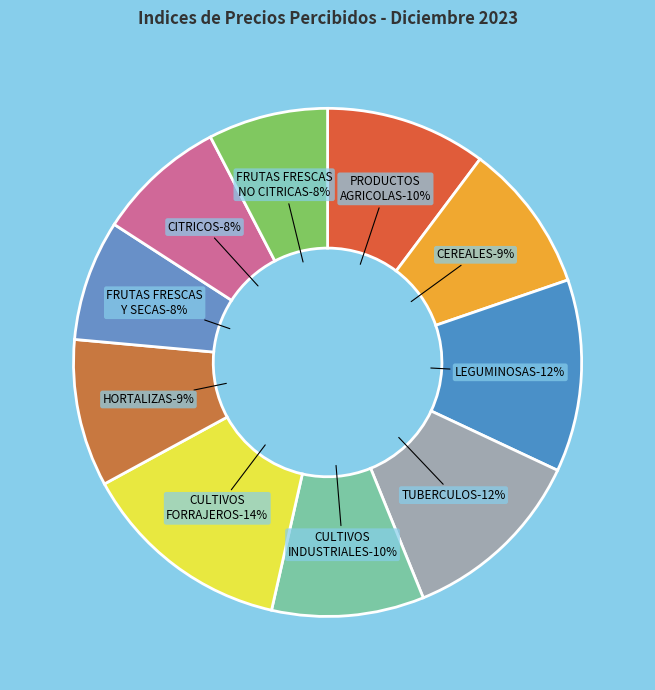

Does CULTIVOS FORRAJEROS account for over 50% of the chart?

No